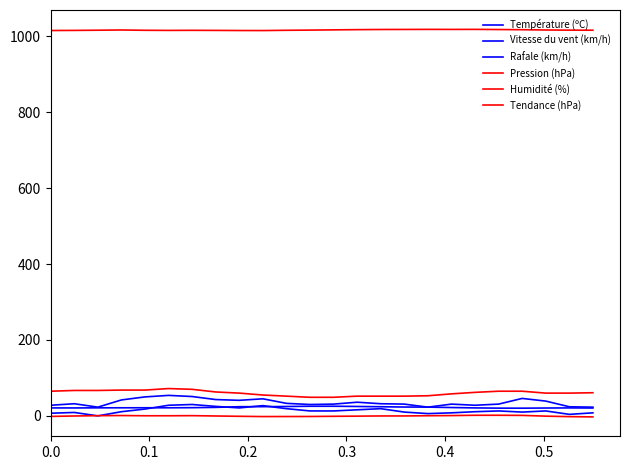

True or false: Tendance (hPa) and Pression (hPa) cross at least once.

False